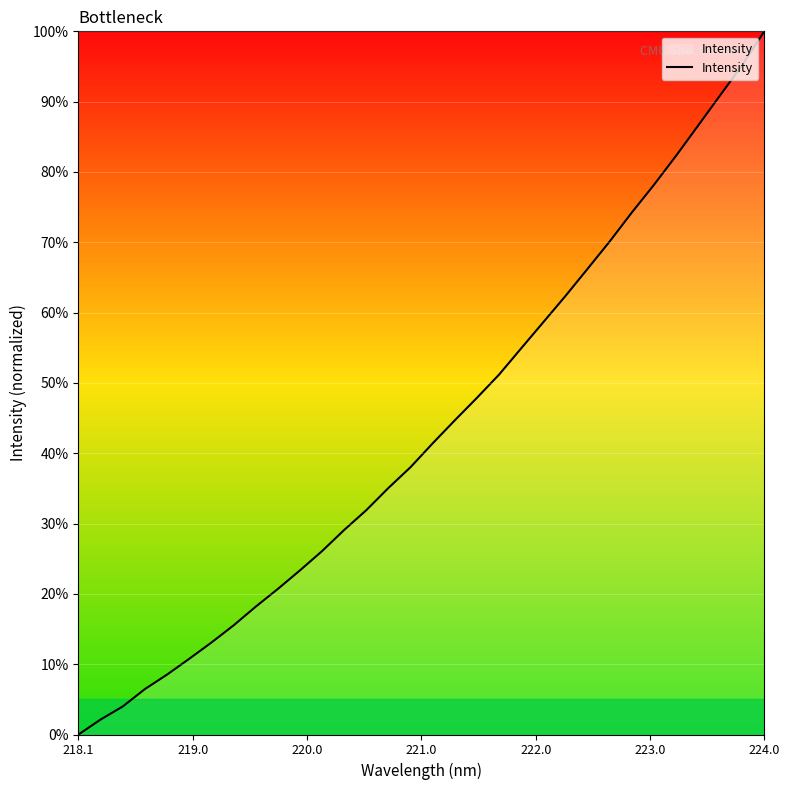

What is the greatest value displayed?

100.0